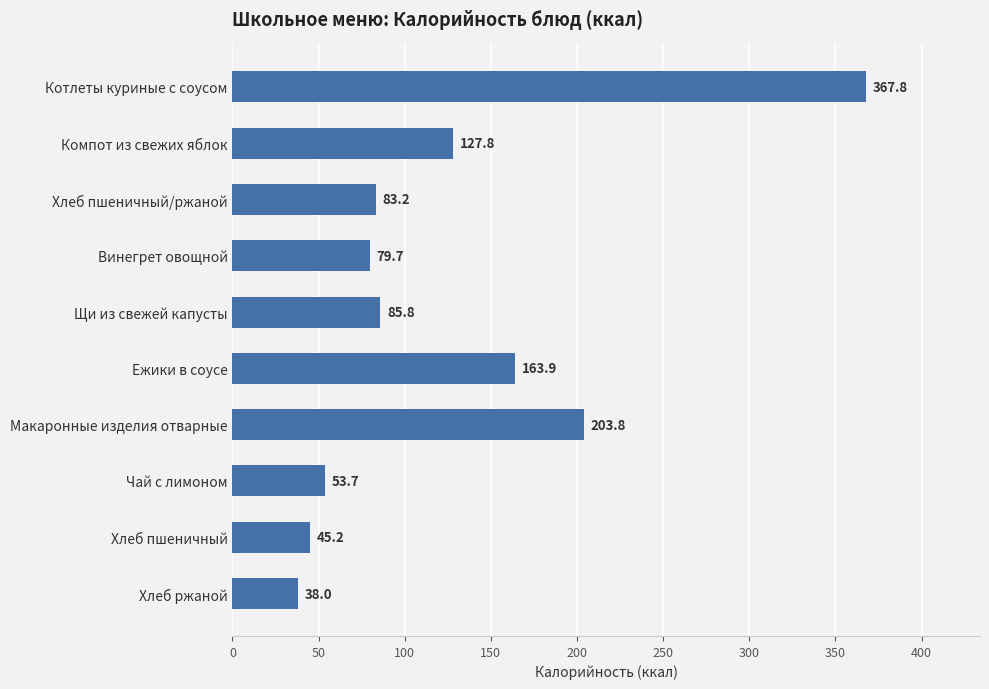

How many distinct data groups are displayed?

1